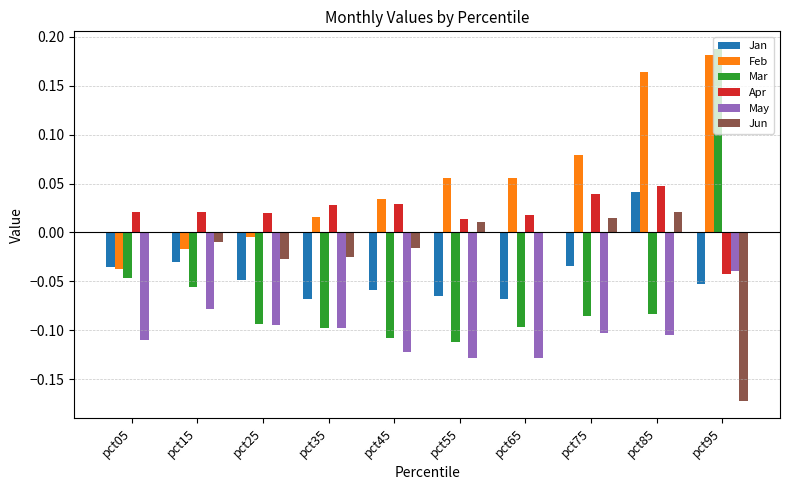

True or false: Apr has a value of 0.0 at pct85.

True